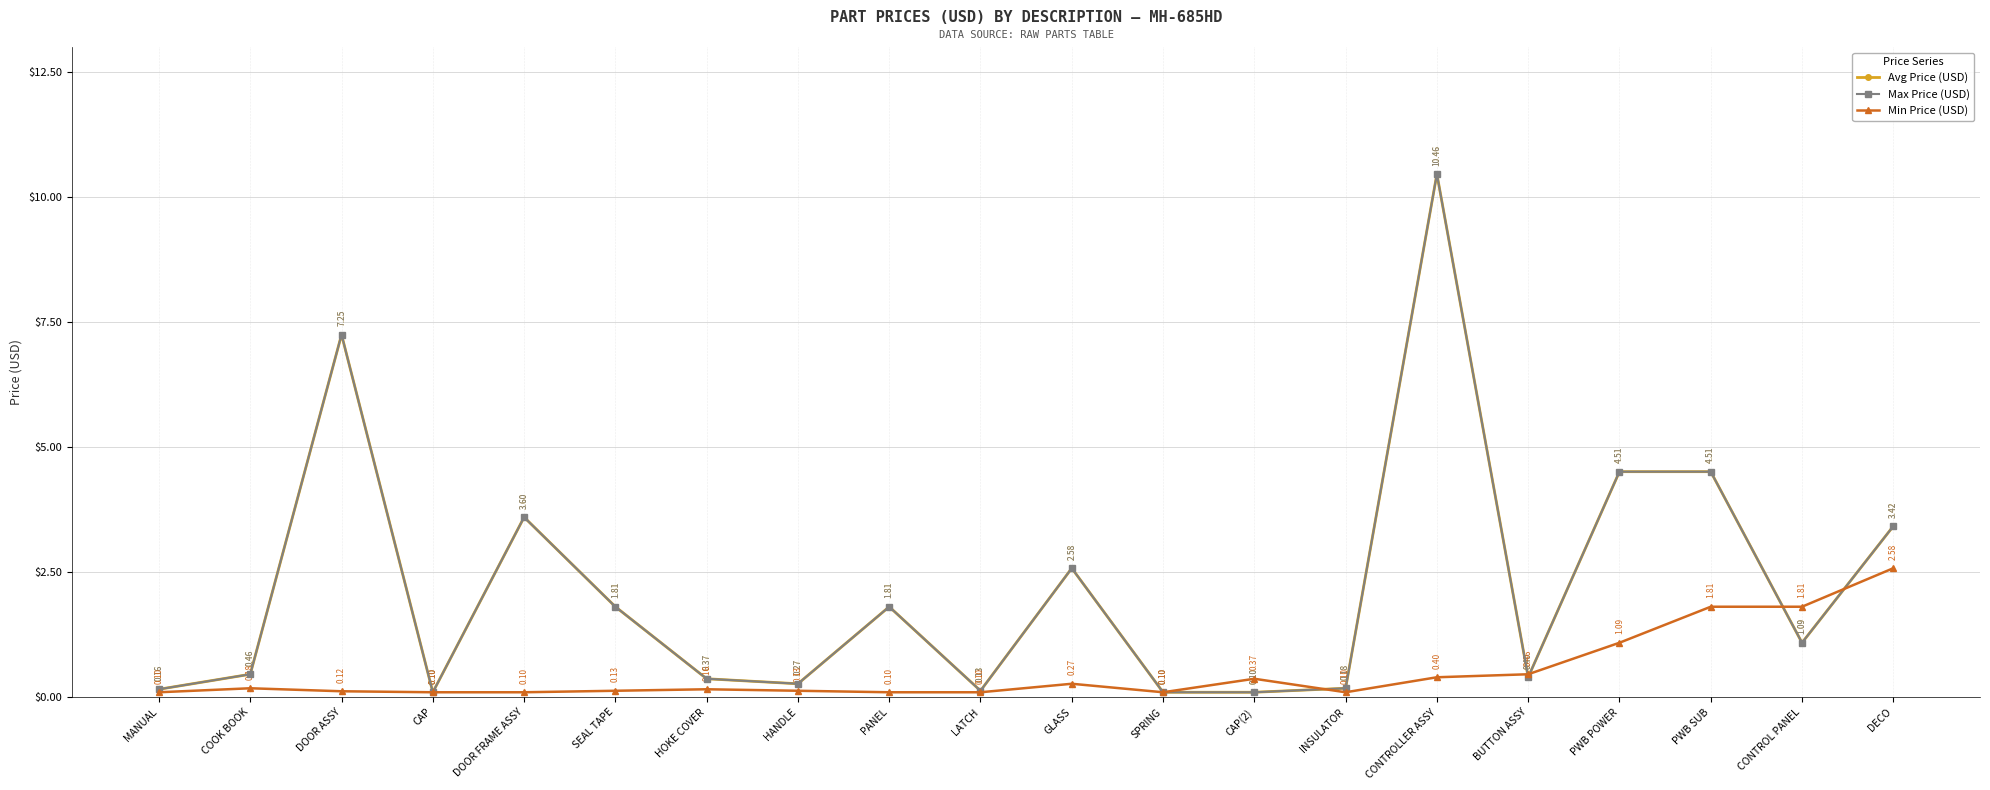

Where is the first local maximum for Min Price (USD)?

COOK BOOK